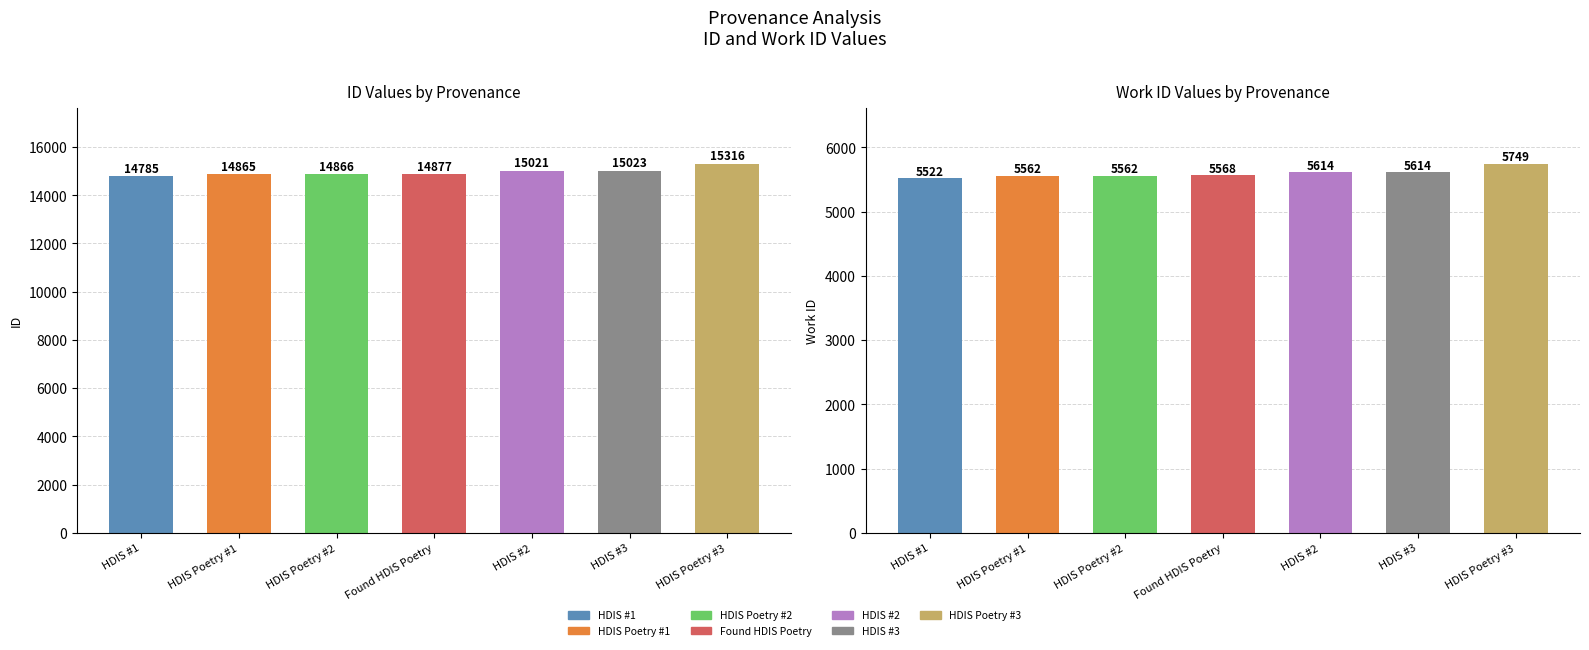

How many series are shown in this chart?

2